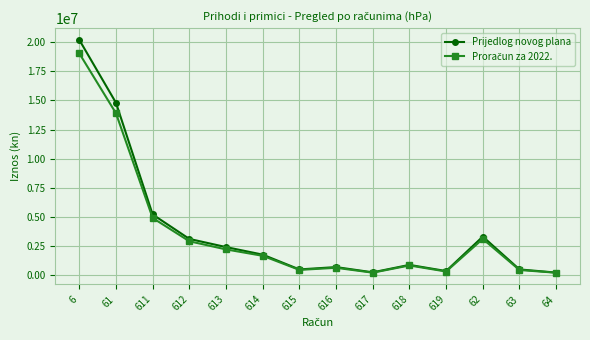

What is the value of the Prijedlog novog plana point at the 14th from the left?

207303